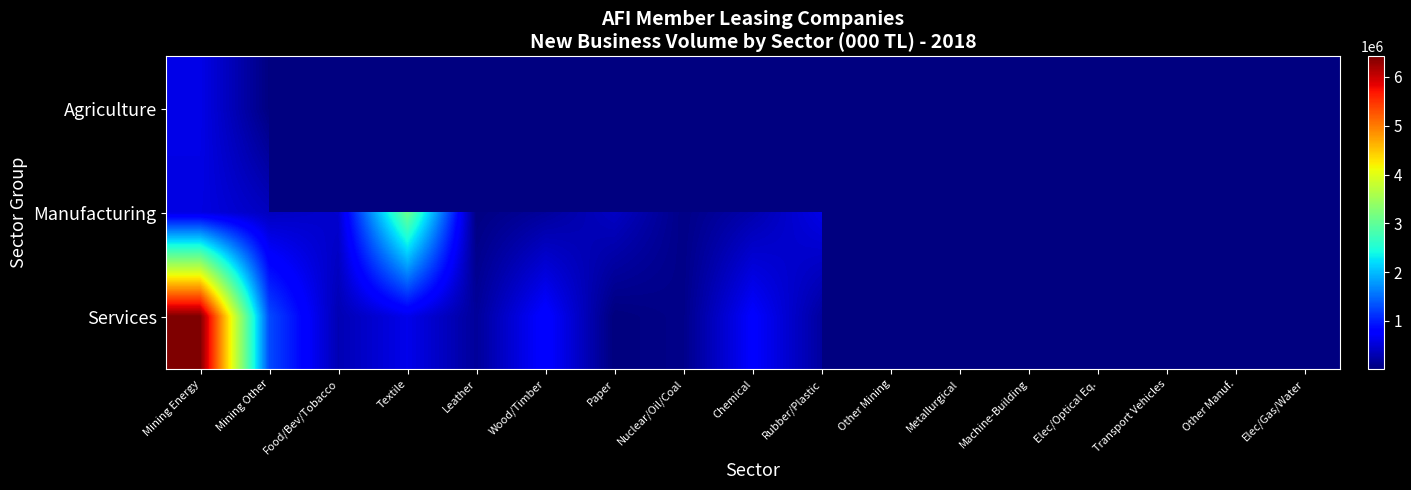

Where does the Manufacturing series first go above 402631?

Mining Energy